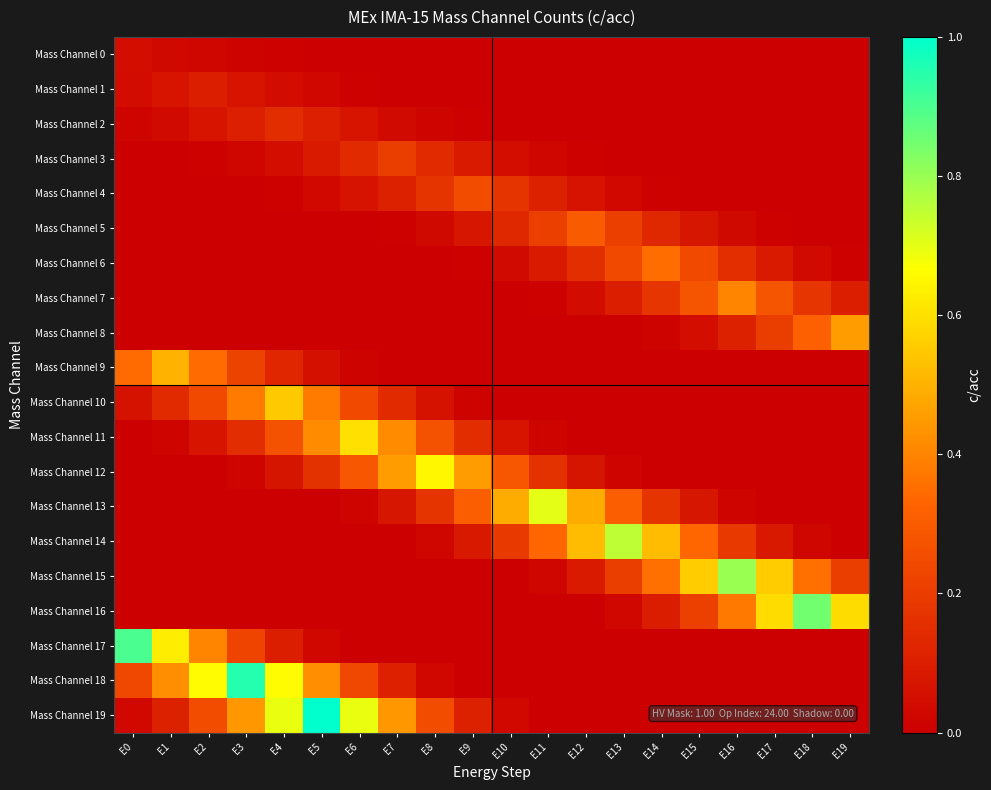

Which series has the largest total across all categories?

Mass Channel 19